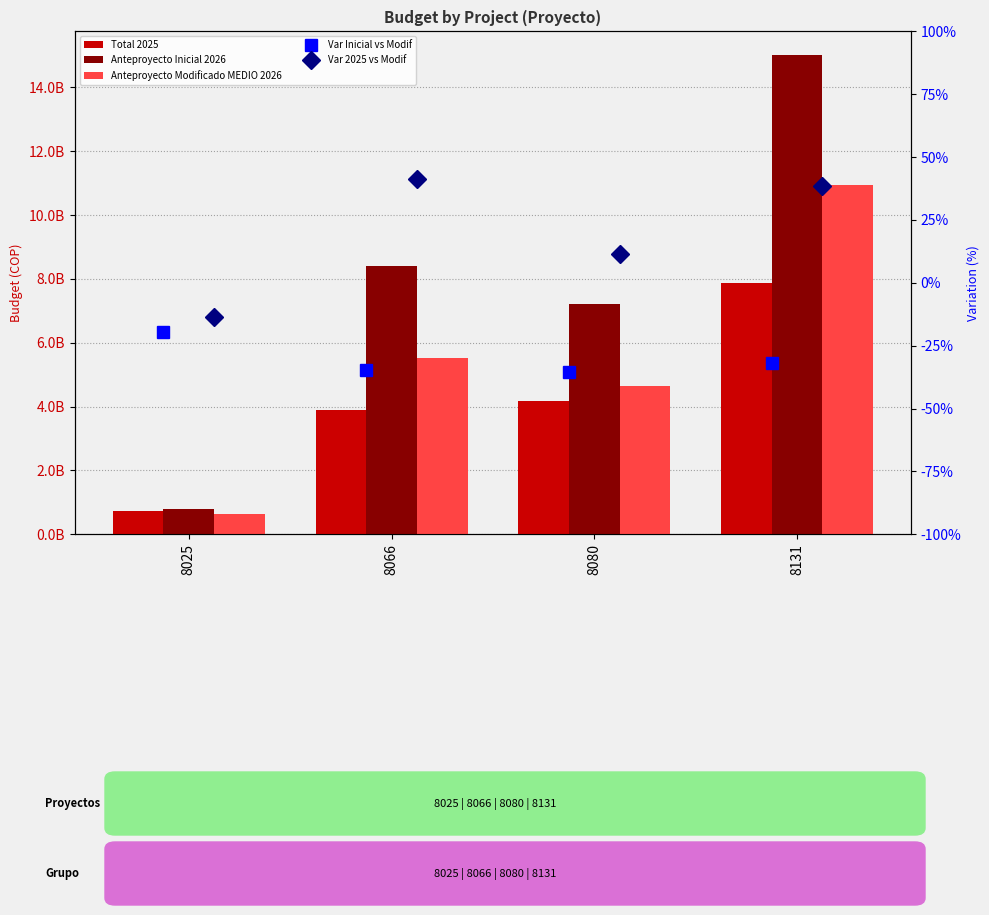

True or false: Total 2025 has a value of 1907712153.5 at 8066.

False